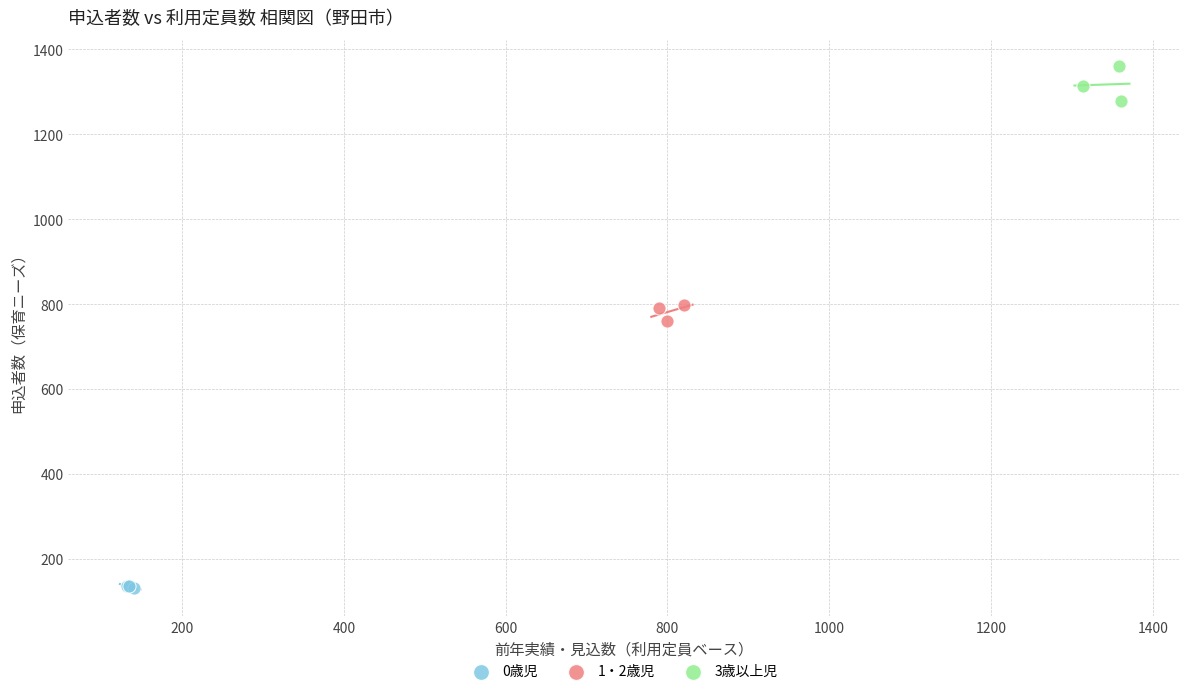

Which series contains the highest Y value?

3歳以上児